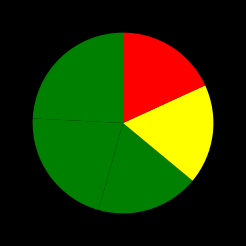

Count the number of slices in the pie.

5